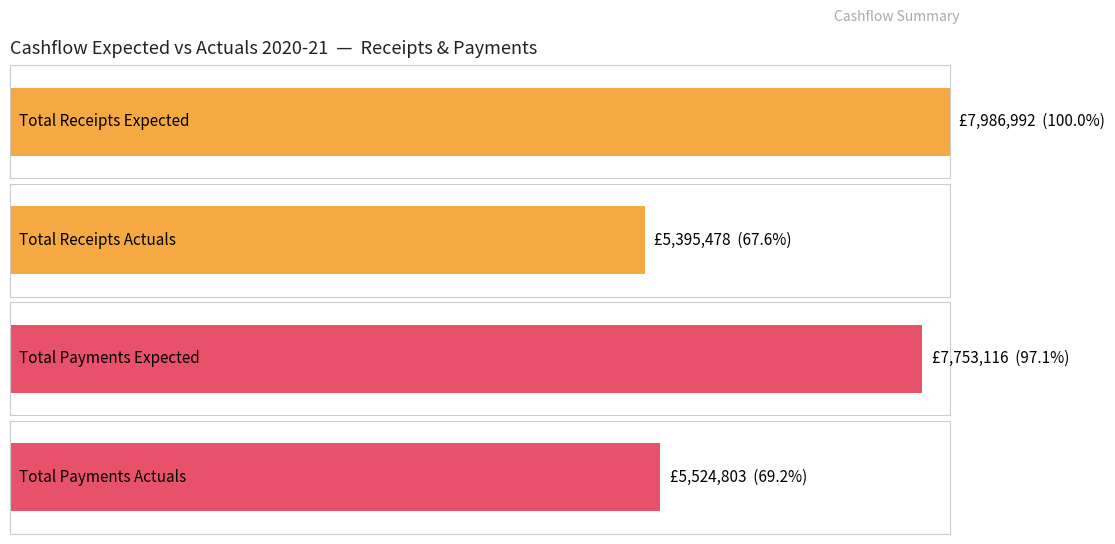

Does the chart contain stacked bars?

No